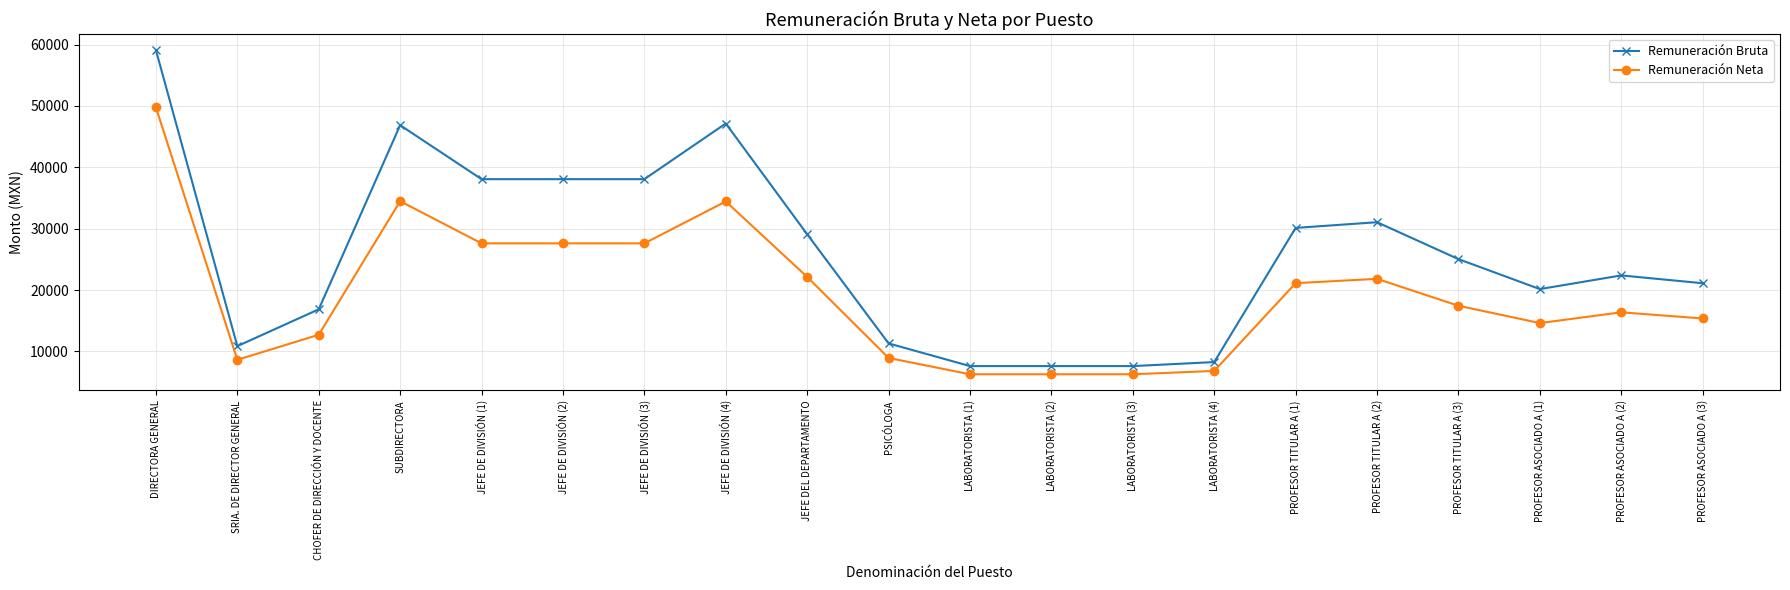

At JEFE DE DIVISIÓN (2), list the series in order from largest to smallest.

Remuneración Bruta, Remuneración Neta